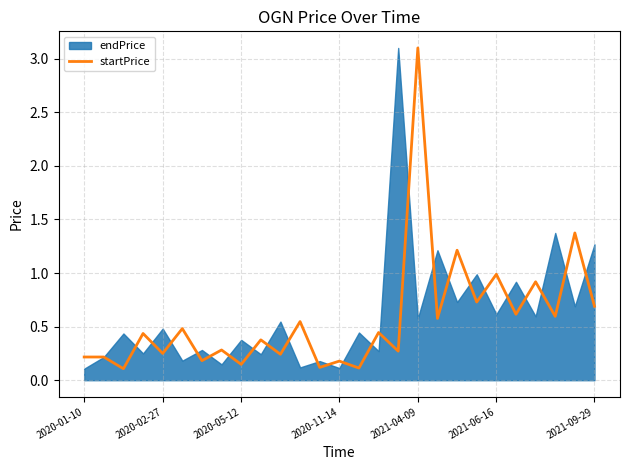

What is the sum of all values?

15.4